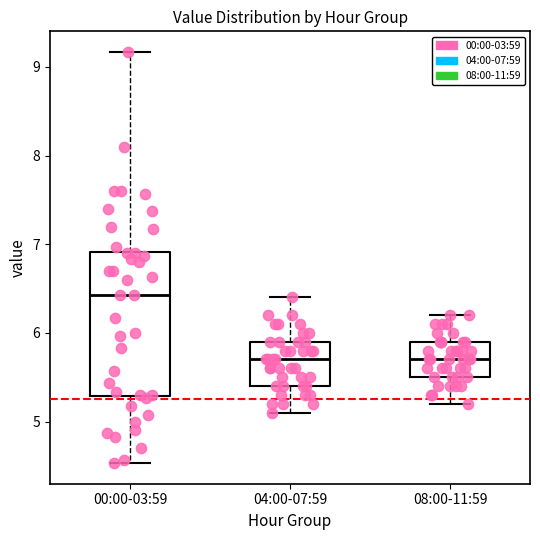

Which box has the highest median line?

00:00-03:59